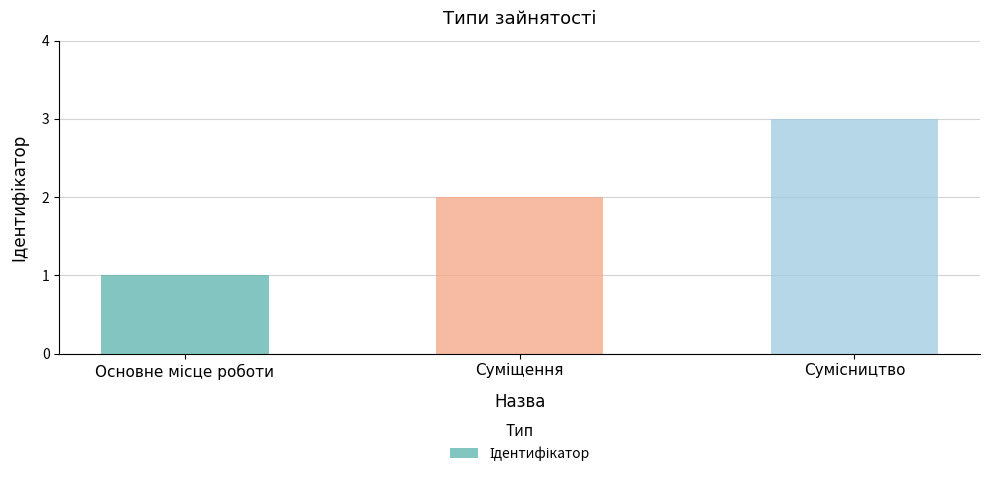

What is the sum of all values?

6